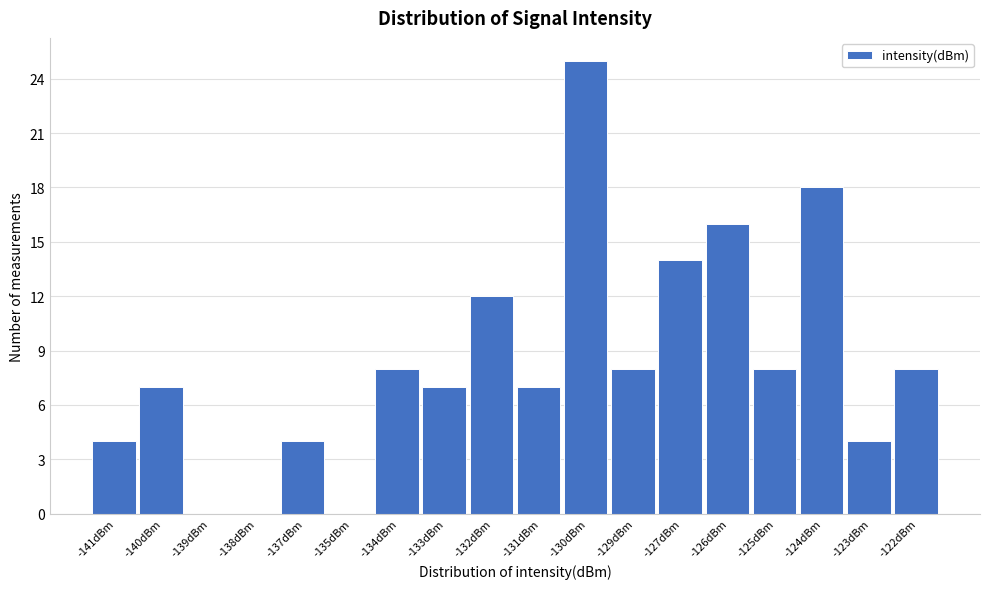

Reading right to left, transcribe all the data shown in this chart.

-122dBm=8	-123dBm=4	-124dBm=18	-125dBm=8	-126dBm=16	-127dBm=14	-129dBm=8	-130dBm=25	-131dBm=7	-132dBm=12	-133dBm=7	-134dBm=8	-135dBm=0	-137dBm=4	-138dBm=0	-139dBm=0	-140dBm=7	-141dBm=4